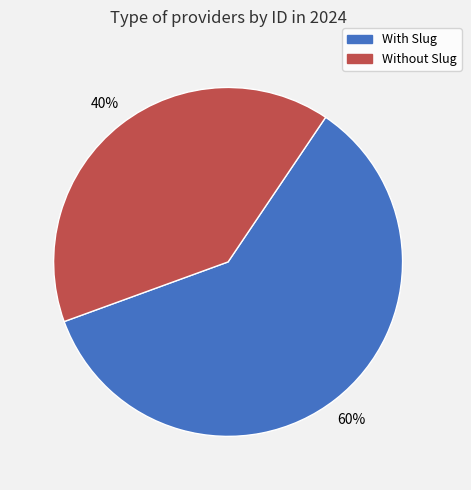

To the nearest percent, what is the average slice percentage?

50%